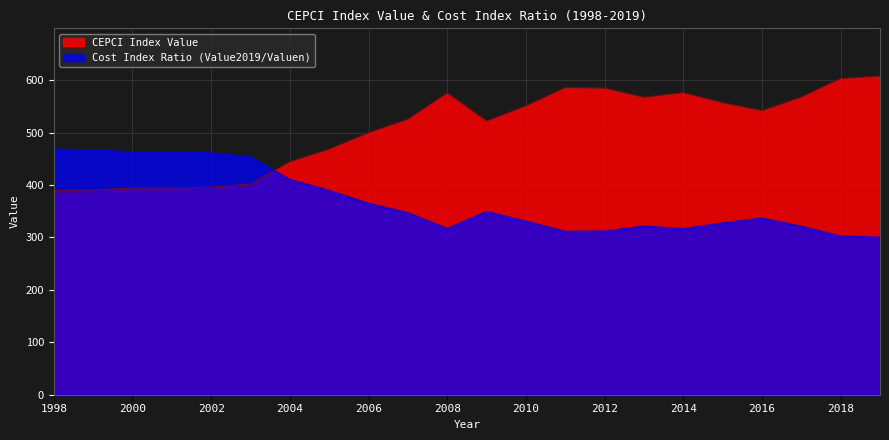

What is the difference between the maximum and minimum values in the CEPCI Index Value series?

218.0